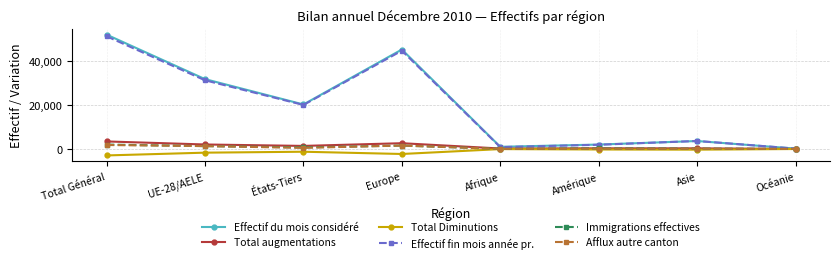

What is the greatest value displayed?

52013